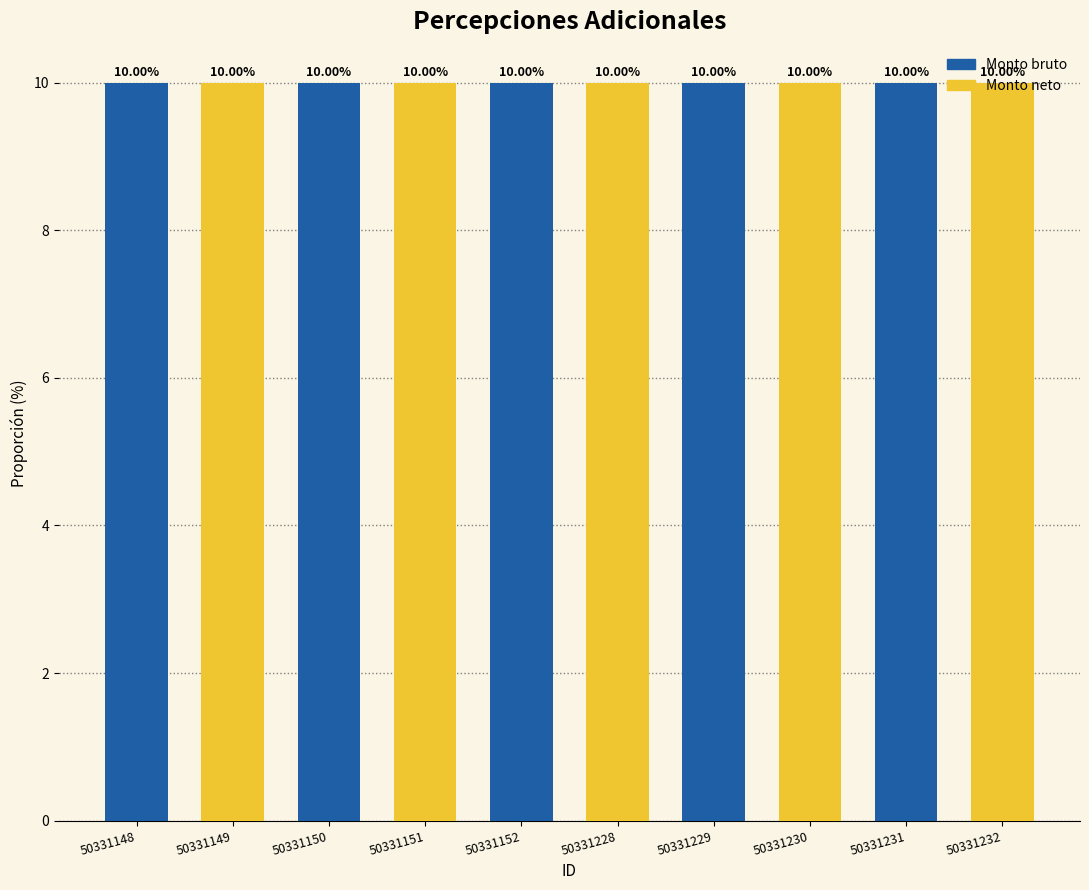

At which label is the value closest to 10?

50331152